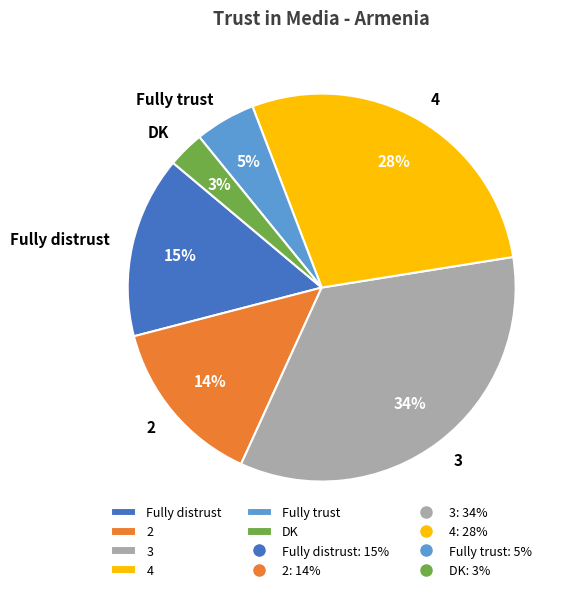

Is the sum of 2 and 3 greater than half?

No